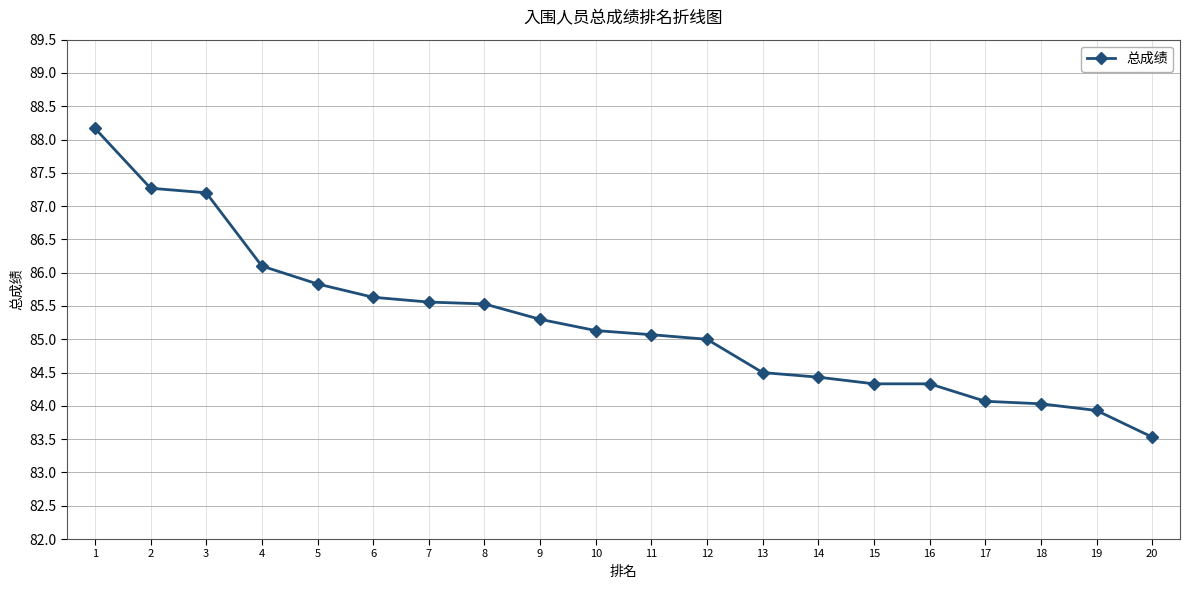

The chart shows a value of 115.9 at 9. True or false?

False